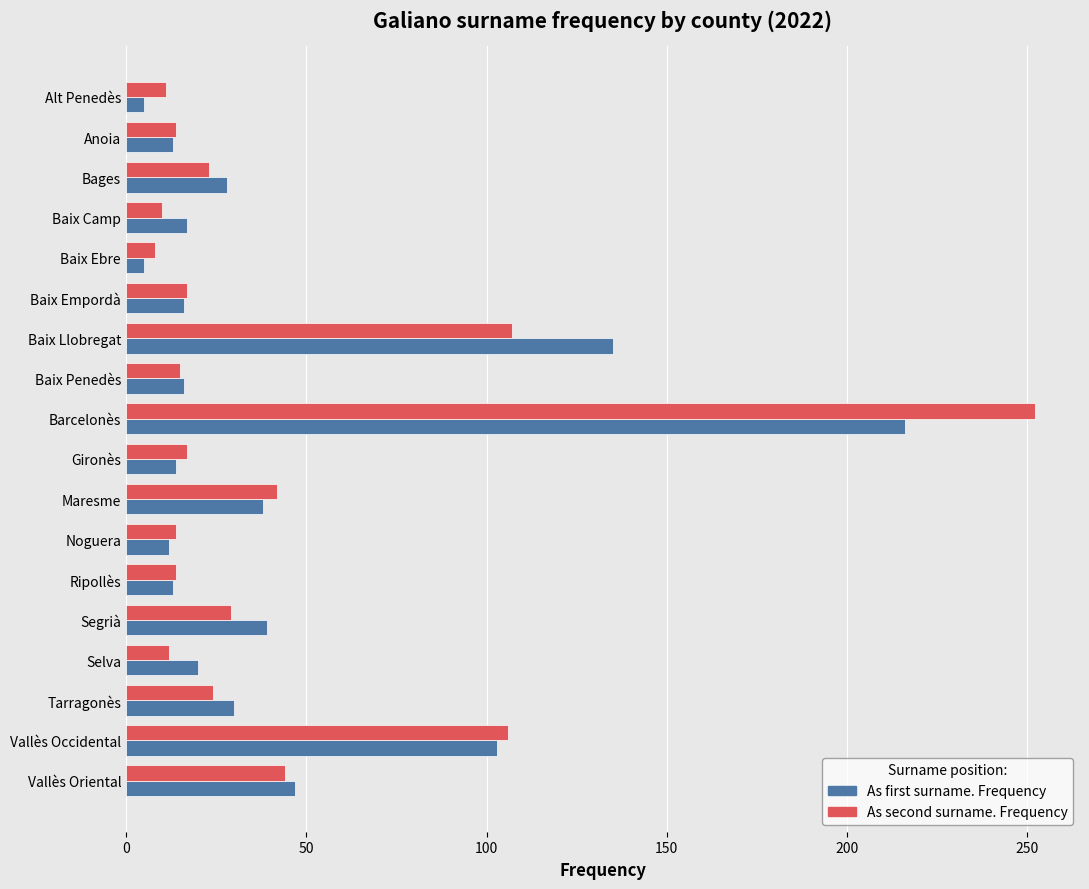

Which series has the widest spread of values?

As second surname. Frequency